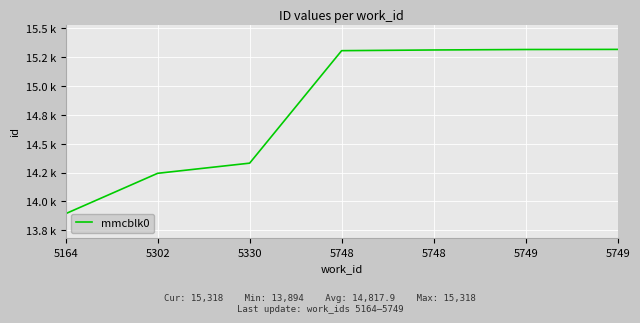

At which label is the value closest to 14606?

5330